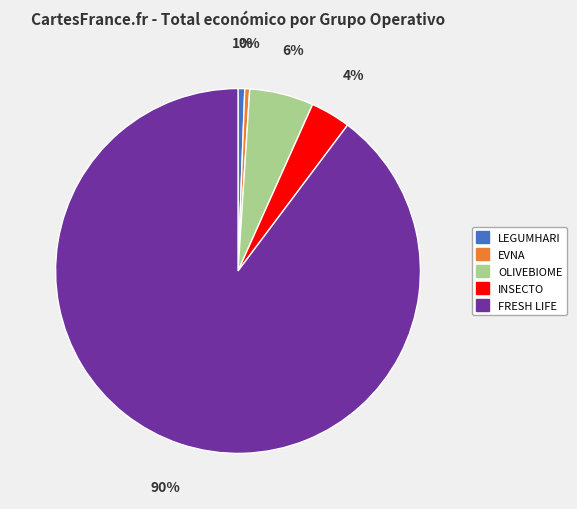

Is the sum of FRESH LIFE and LEGUMHARI greater than half?

Yes